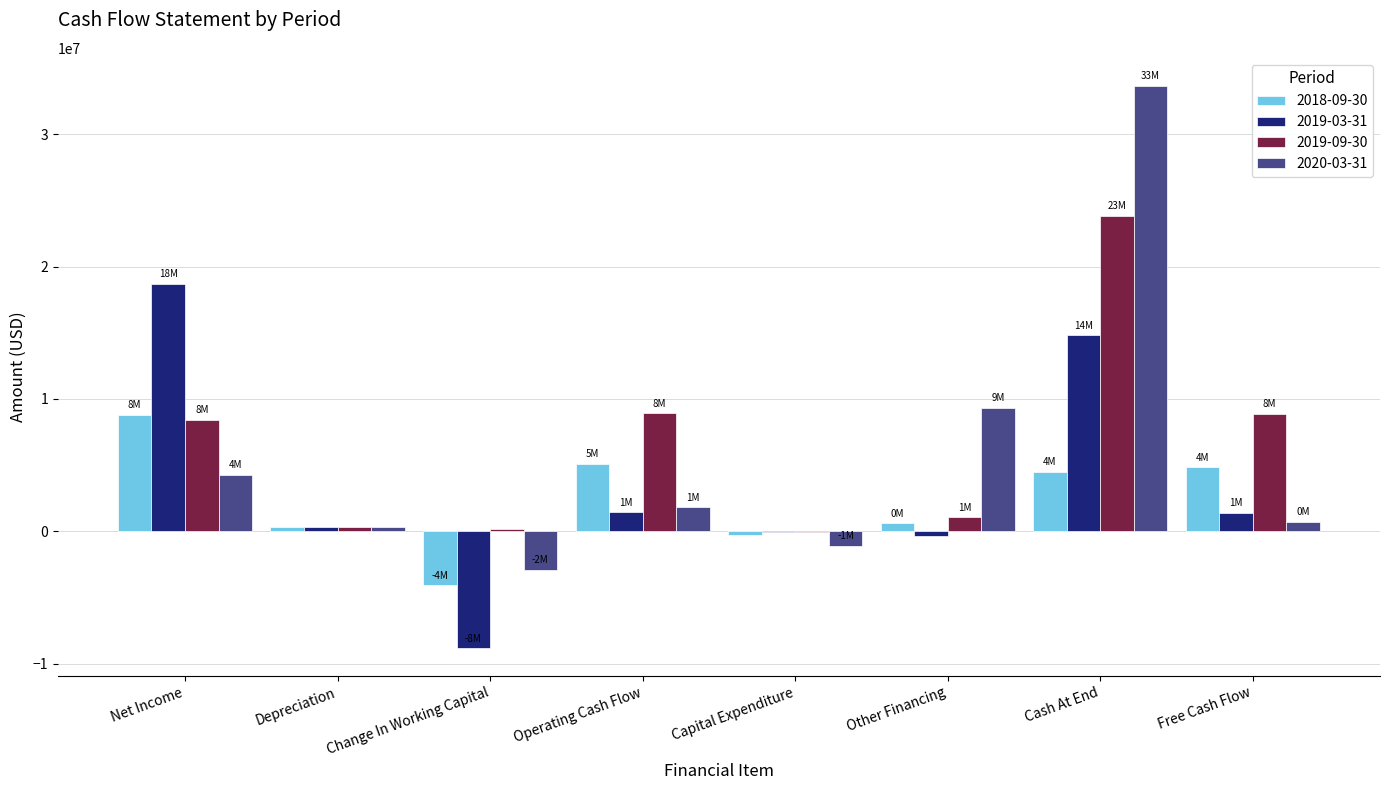

At which category is the sum across all series the highest?

Cash At End